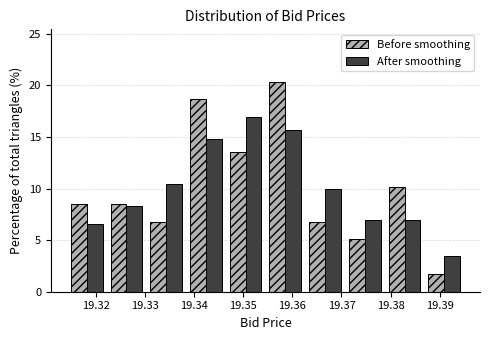

Reading left to right, list every range on the x-axis with the height of the bar of each series over it. Neither the bar edges nor the heights are printed on the chart, so give them approximately, as read against the axes.

19.314 to 19.322: Before smoothing=8.5	After smoothing=6.5
19.322 to 19.330: Before smoothing=8.5	After smoothing=8.5
19.330 to 19.338: Before smoothing=7.0	After smoothing=10.5
19.338 to 19.346: Before smoothing=18.5	After smoothing=15.0
19.346 to 19.355: Before smoothing=13.5	After smoothing=17.0
19.355 to 19.363: Before smoothing=20.5	After smoothing=15.5
19.363 to 19.371: Before smoothing=7.0	After smoothing=10.0
19.371 to 19.379: Before smoothing=5.0	After smoothing=7.0
19.379 to 19.387: Before smoothing=10.0	After smoothing=7.0
19.387 to 19.395: Before smoothing=1.5	After smoothing=3.5